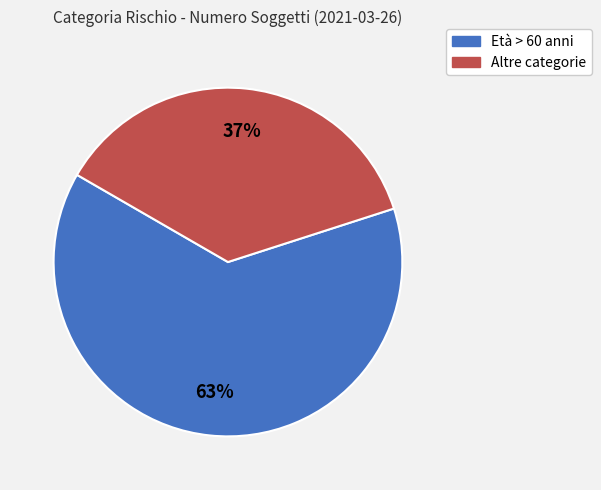

Which has a higher value, Età > 60 anni or Altre categorie?

Età > 60 anni